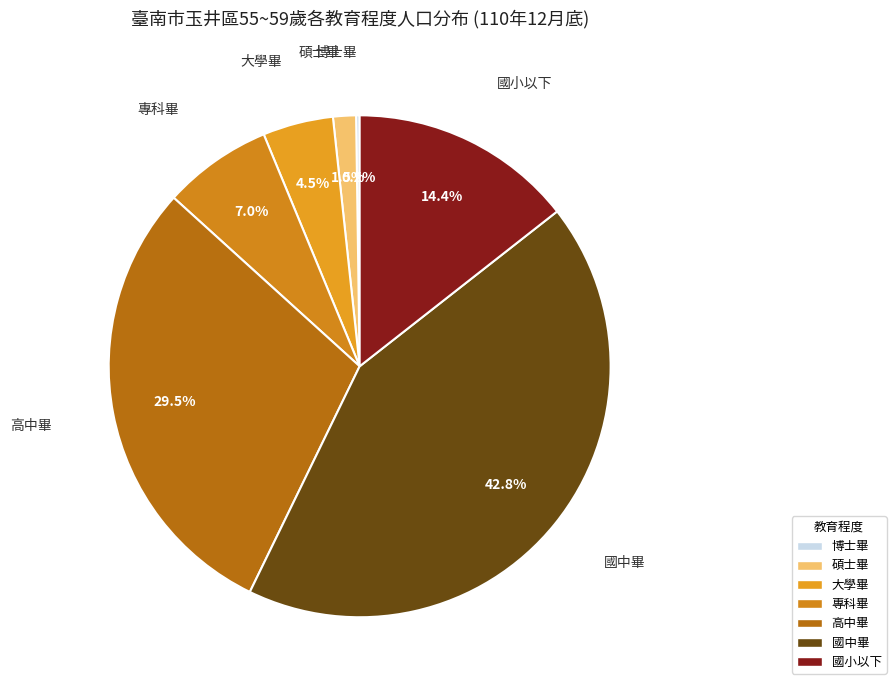

To the nearest percent, what is the average slice percentage?

14%